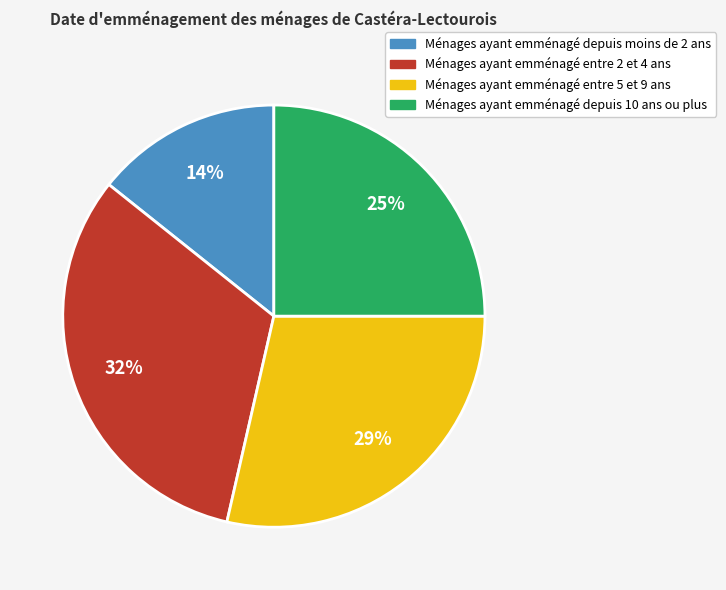

To the nearest percent, what is the difference between the largest and smallest slice percentages?

18%